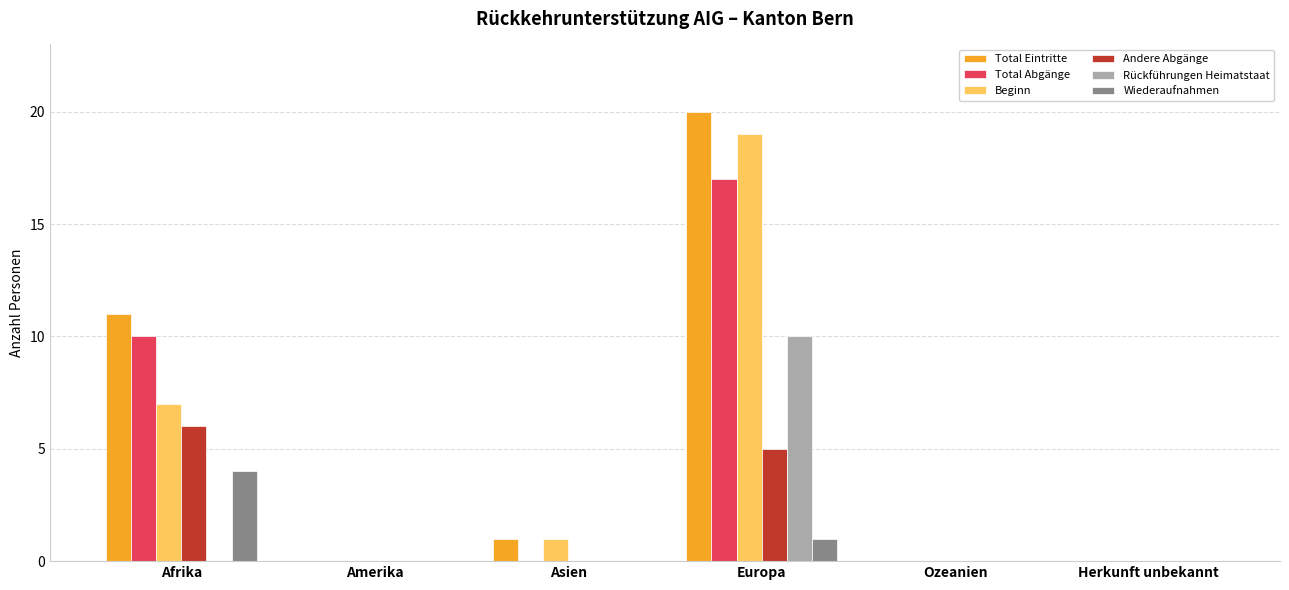

What is the total value across all series at Afrika?

38